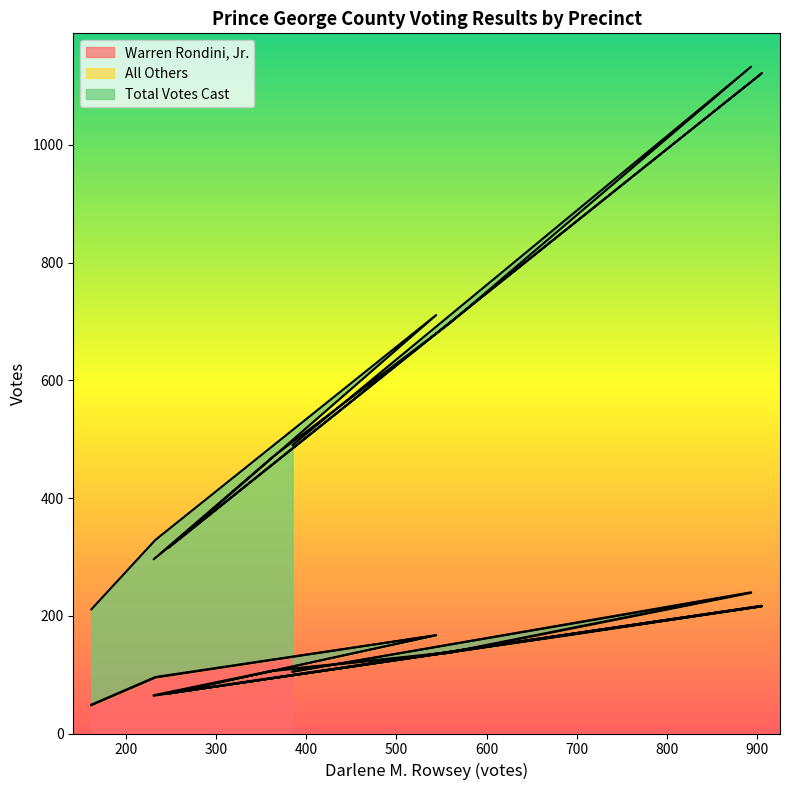

Reading left to right, extract all data points from this chart.

Warren Rondini, Jr.: 385=105	893=239	559=137	363=106	231=64	905=216	687=166	248=68	544=167	233=95	162=48
Total Votes Cast: 385=490	893=1133	559=697	363=470	231=296	905=1122	687=855	248=316	544=711	233=329	162=211